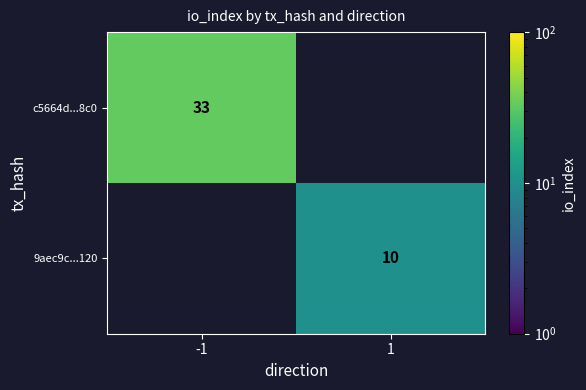

True or false: c5664d...8c0 has a value of 33 at -1.

True